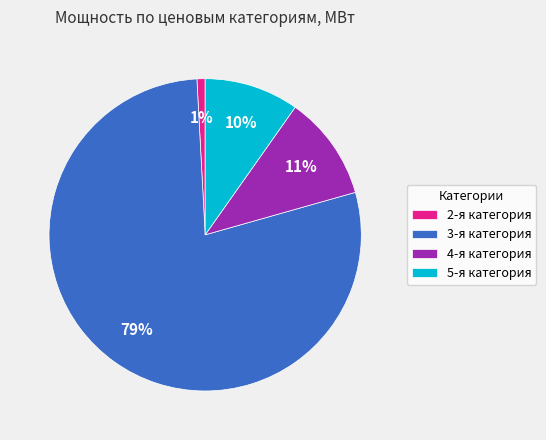

Is there a majority slice in this chart?

Yes